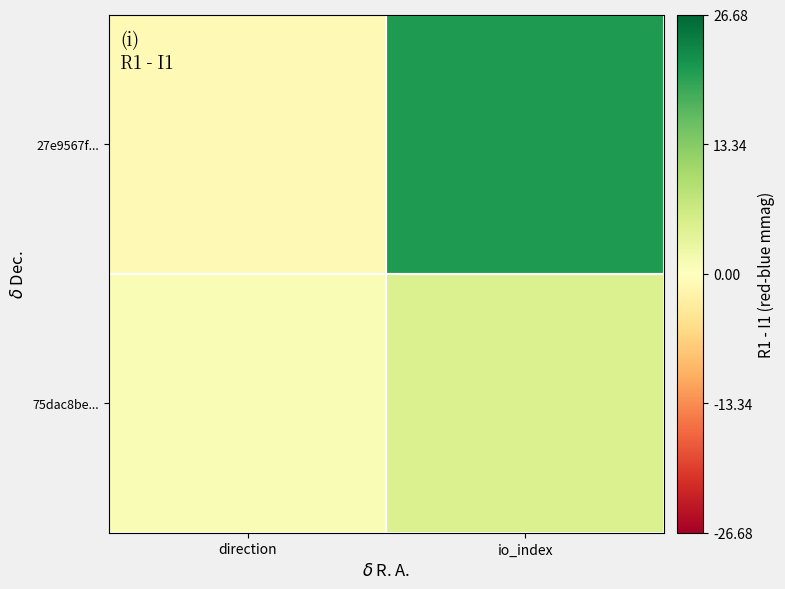

Which label corresponds to the largest value in the chart?

io_index